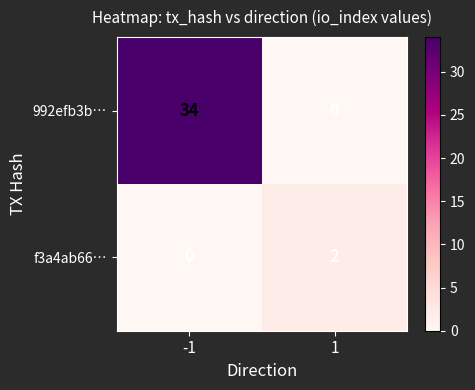

What is the average value of the 992efb3b… series?

17